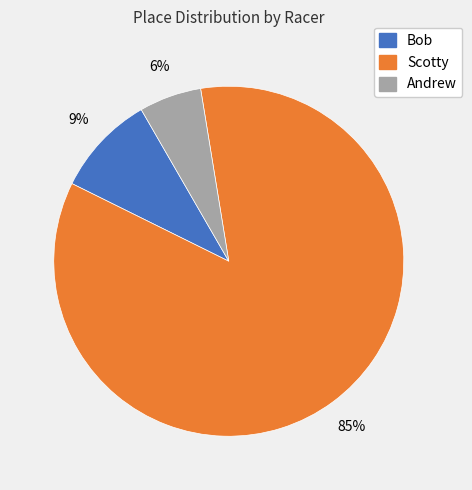

To the nearest percent, what is the average slice percentage?

33%